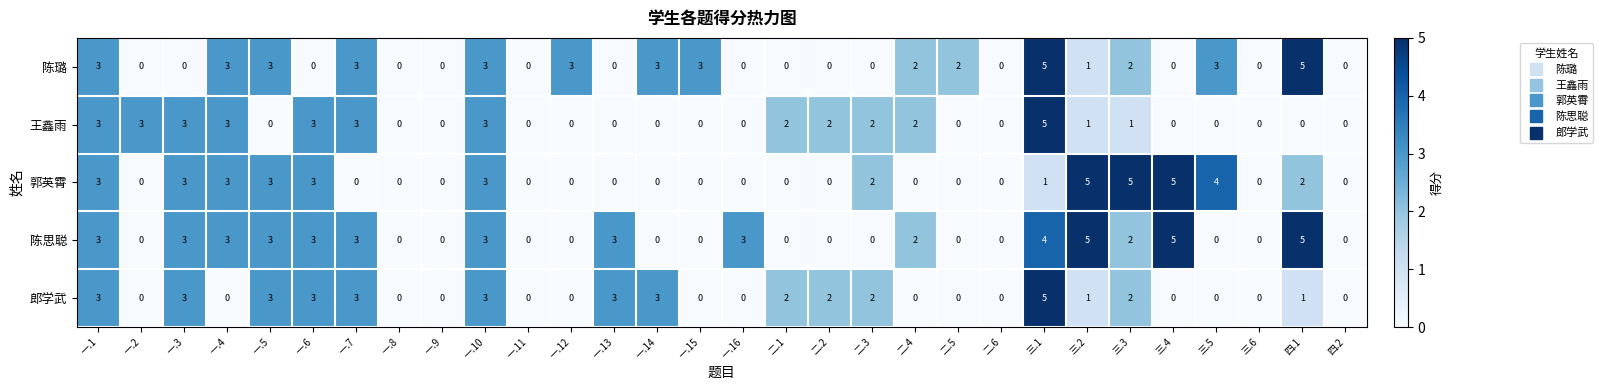

What is the sum of all 陈思聪 values?

50